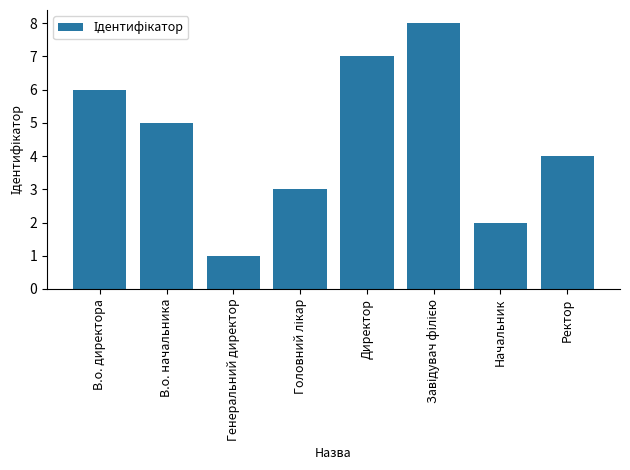

What is the label of the 8th bar from the left?

Ректор